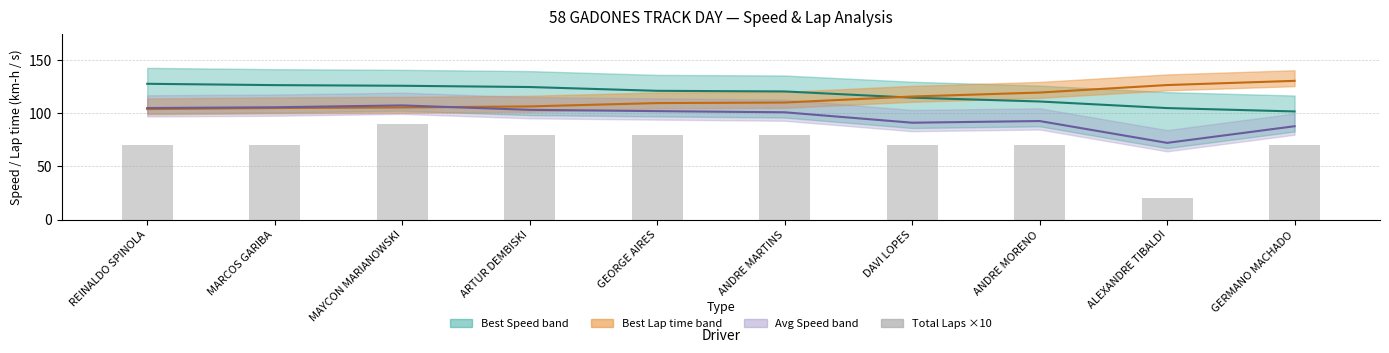

Is it true that Total Laps ×10 equals 80.0 at GEORGE AIRES?

True